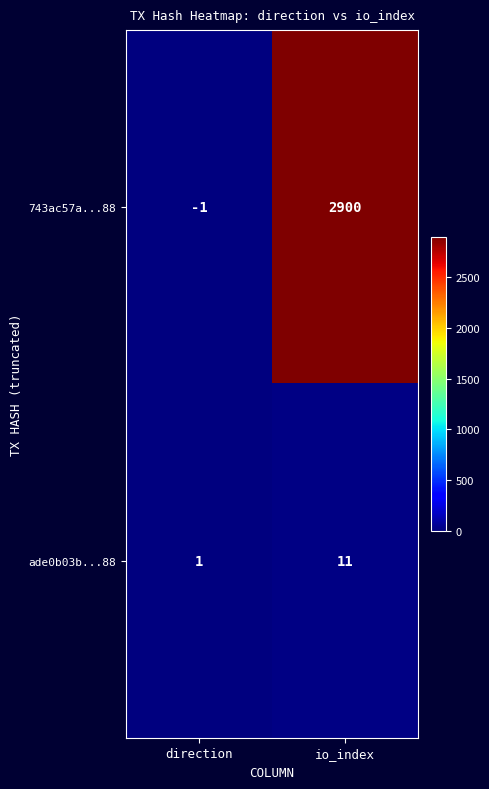

Which label corresponds to the largest value in the chart?

io_index